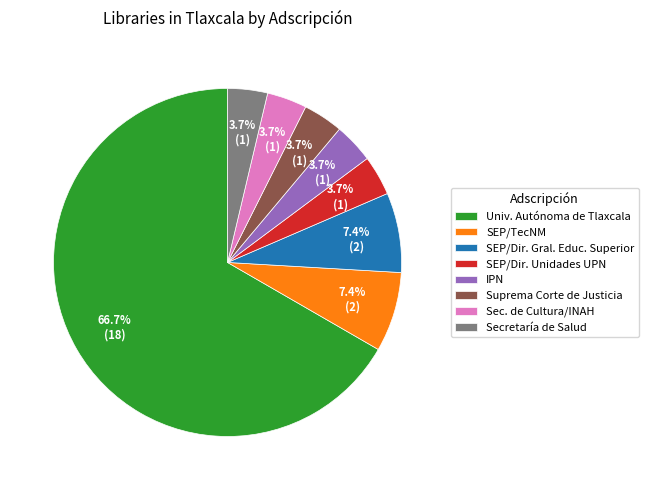

How many segments does this pie chart have?

8